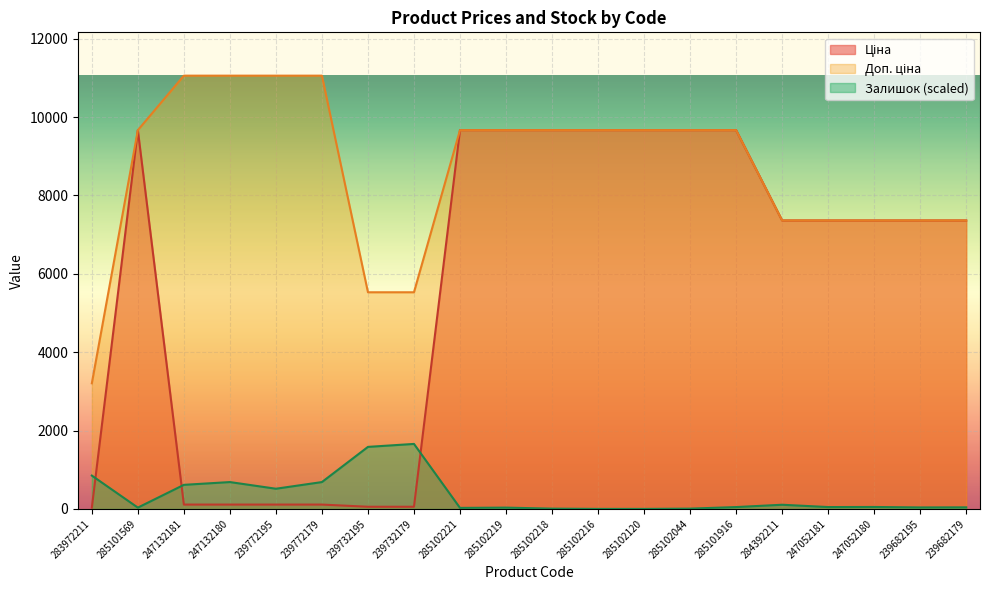

The Залишок series shows 919.9 at 247132181. True or false?

False